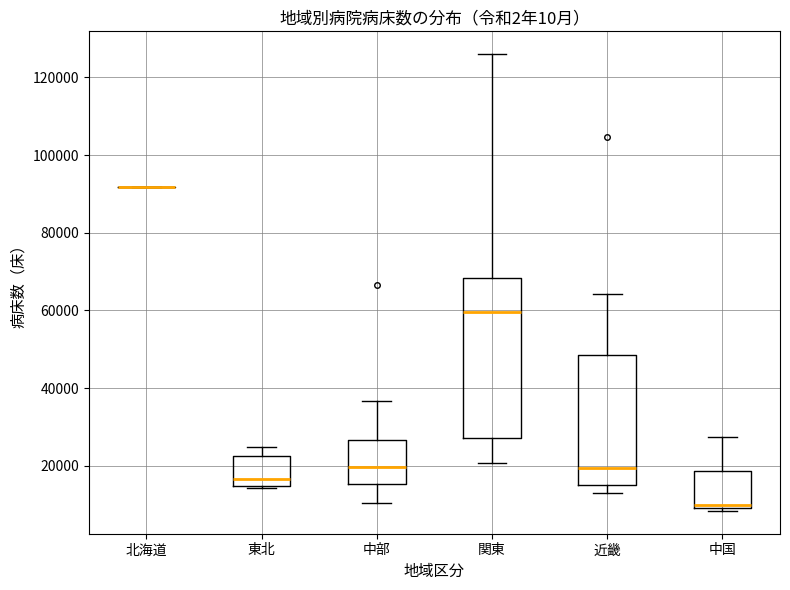

Comparing the boxes themselves (not the whiskers), which one is the tallest?

関東